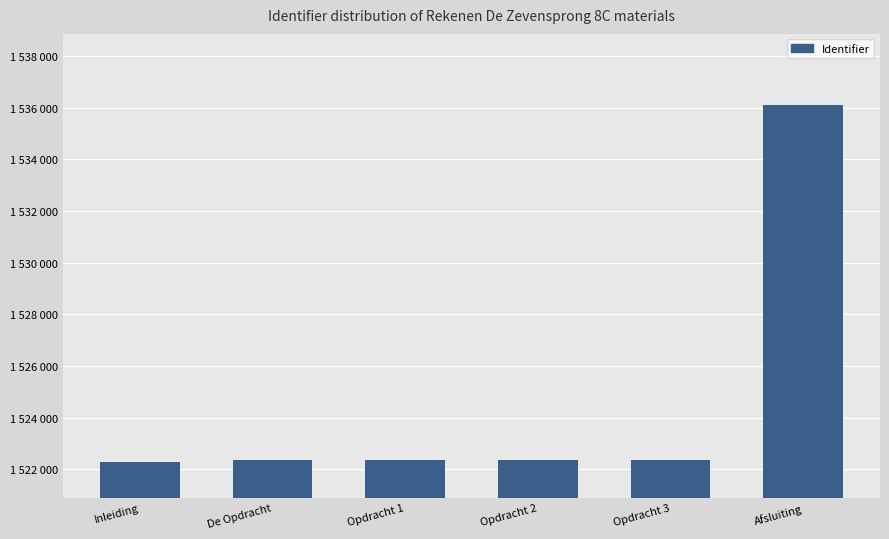

Approximately how many times larger is the value at De Opdracht compared to Opdracht 3?

1.0